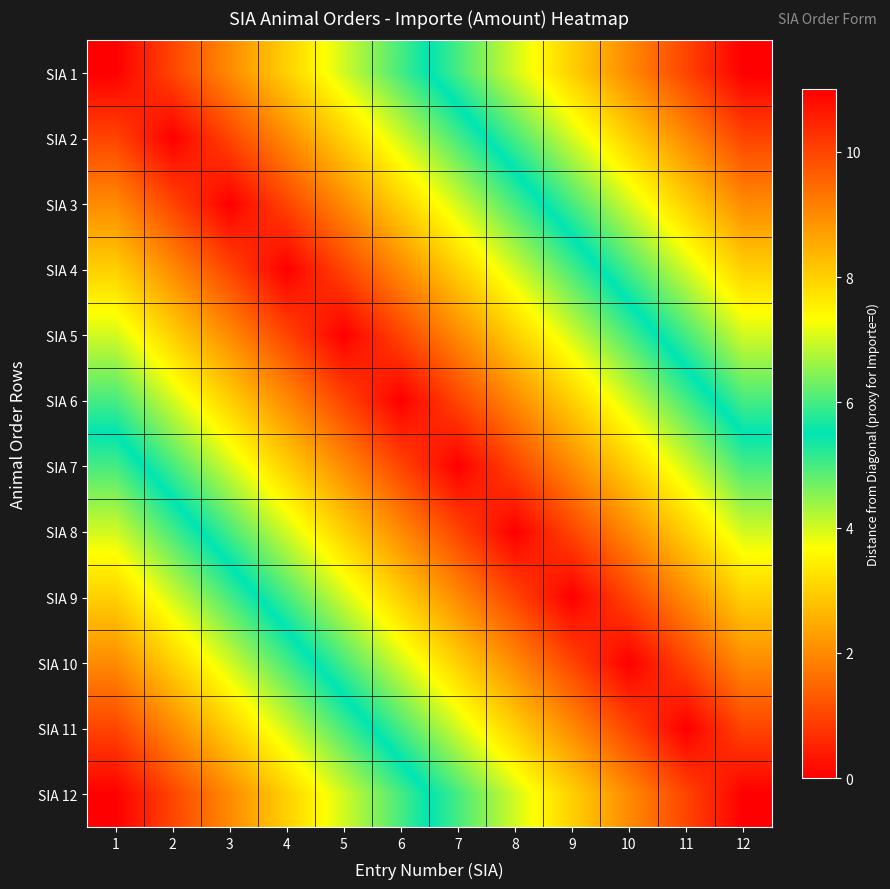

Which category has the lowest value across all series?

1